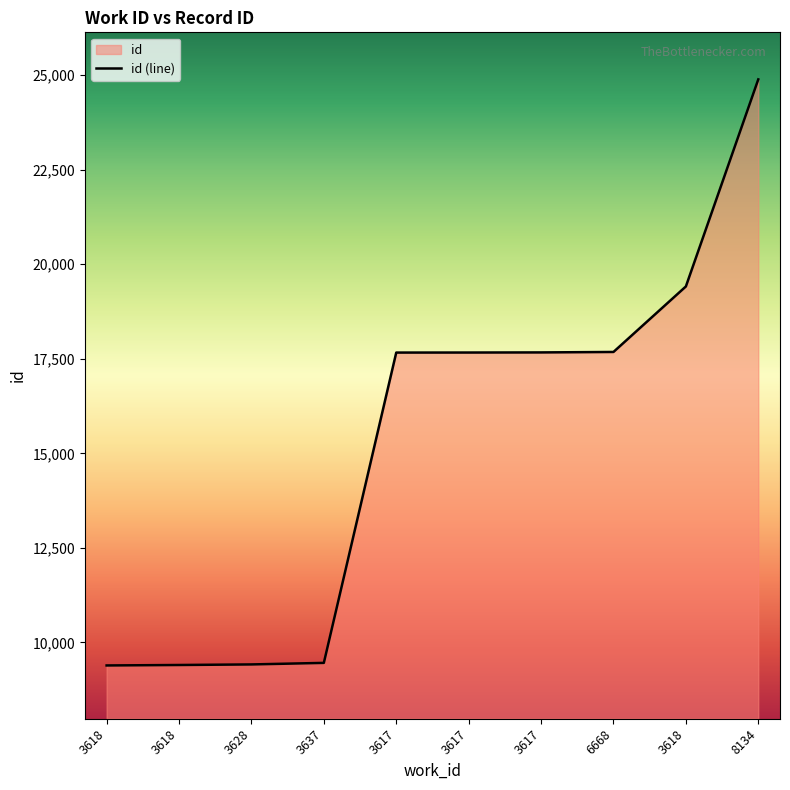

List the labels in order of value, smallest first.

3618, 3618, 3628, 3637, 3617, 3617, 3617, 6668, 3618, 8134